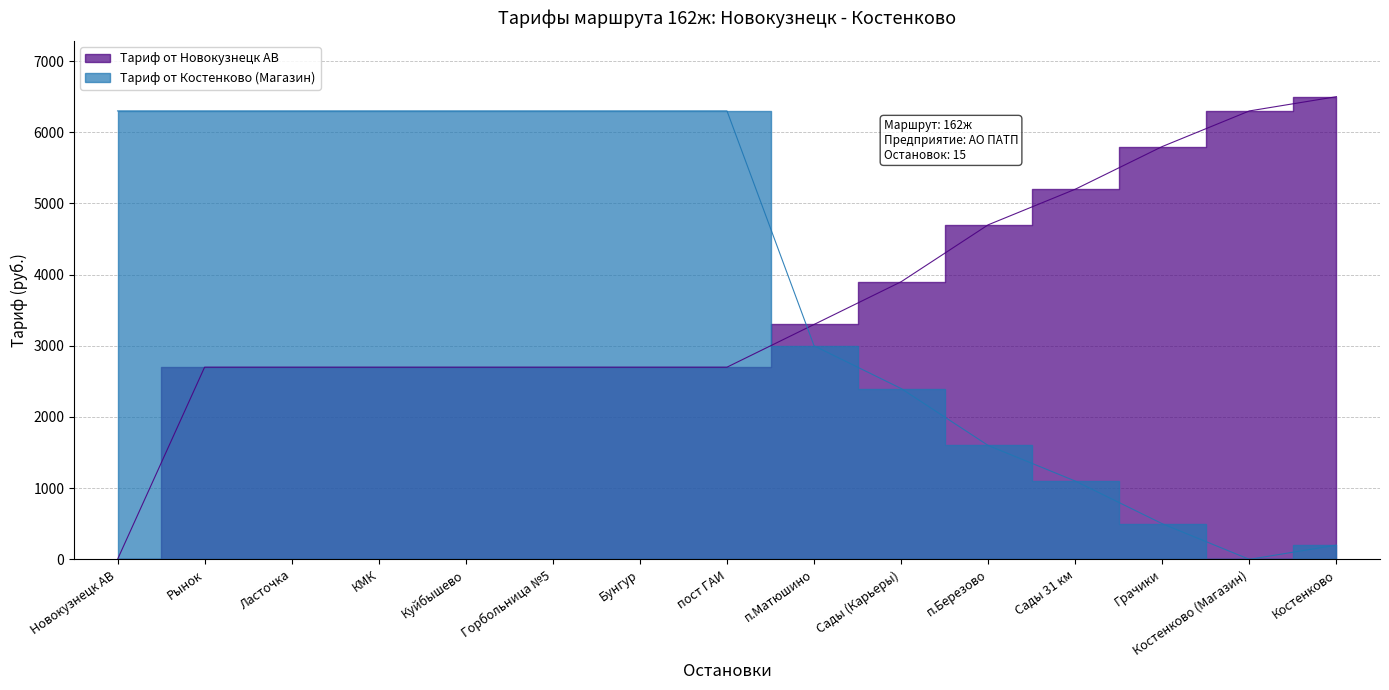

At how many categories does at least one series exceed 4084?

13